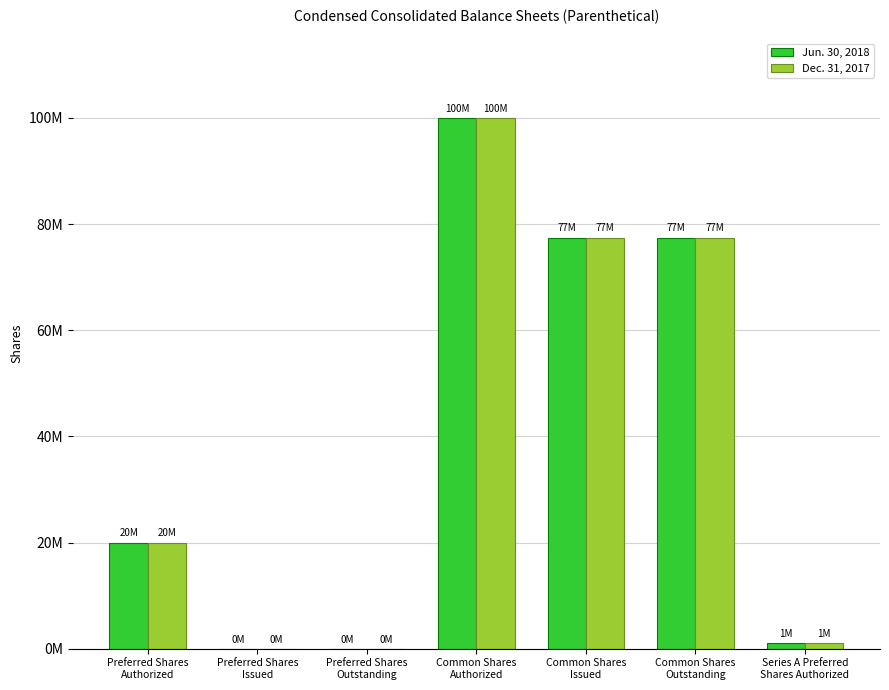

Is the value of Dec. 31, 2017 at Series A Preferred
Shares Authorized greater than the value of Jun. 30, 2018 at Preferred Shares
Outstanding?

Yes